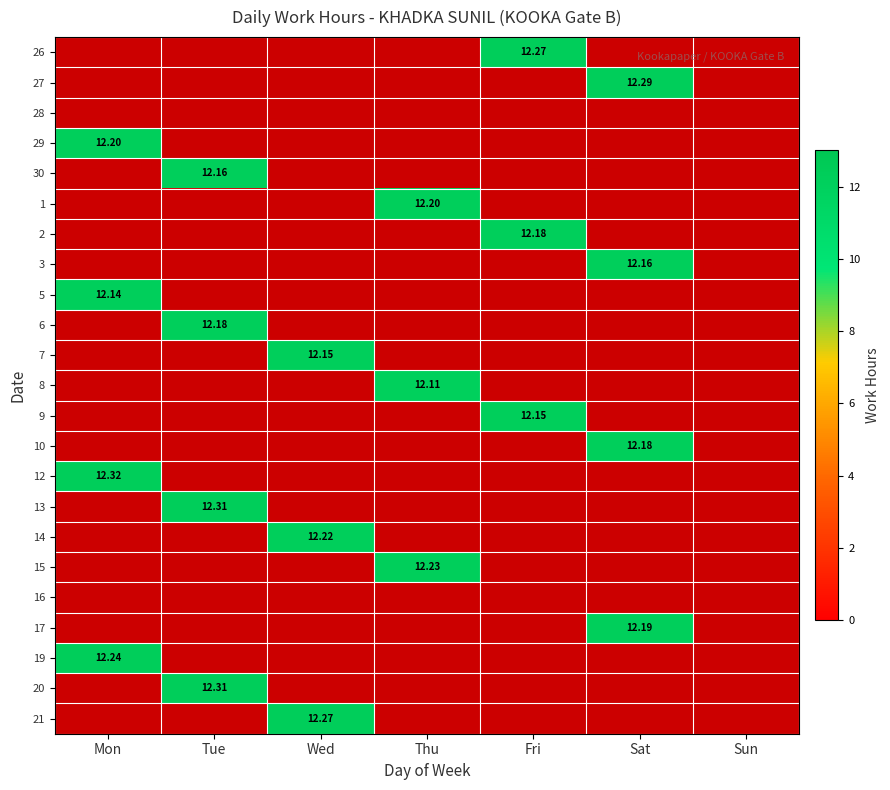

At which category is the sum across all series the highest?

Tue